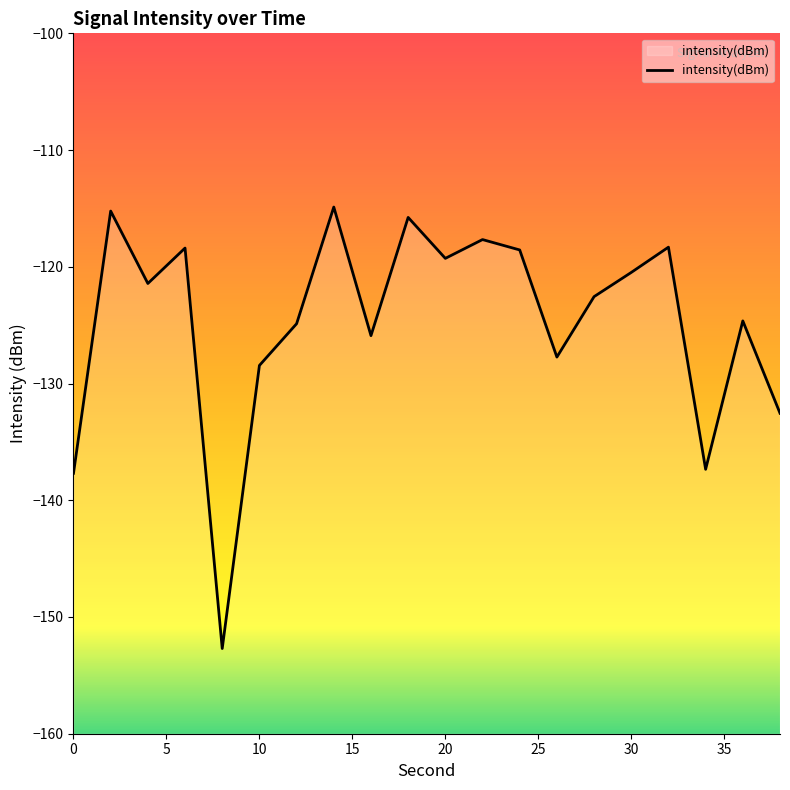

What is the maximum value shown in the chart?

-114.9